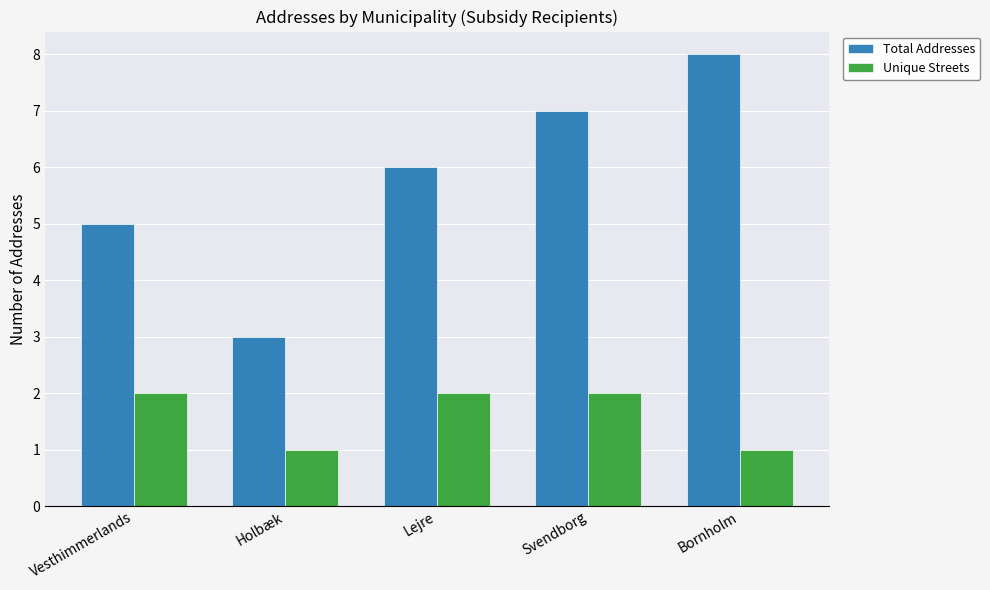

Read the Total Addresses value at Bornholm.

8